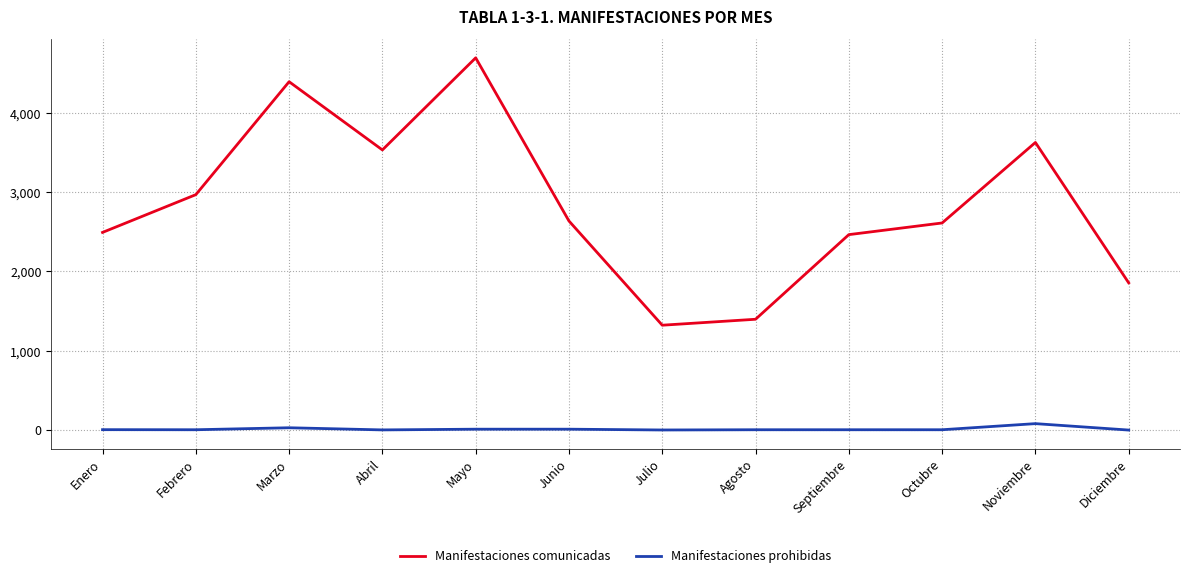

True or false: Manifestaciones comunicadas and Manifestaciones prohibidas intersect in this chart.

False